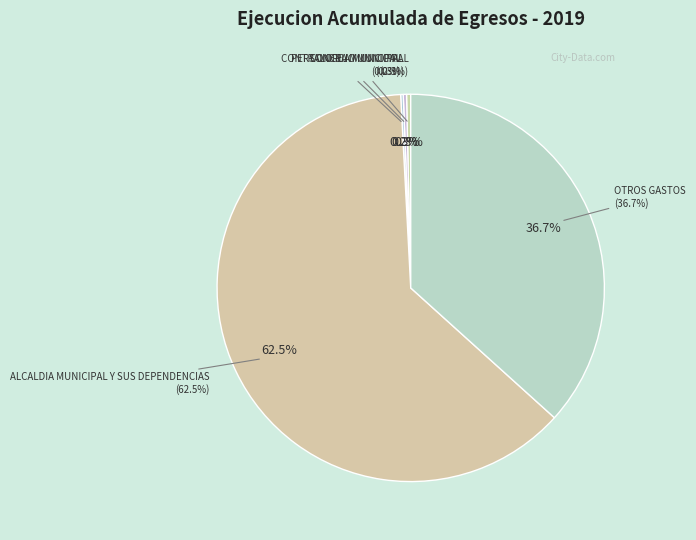

What percentage is the OTROS GASTOS slice, to the nearest percent?

37%